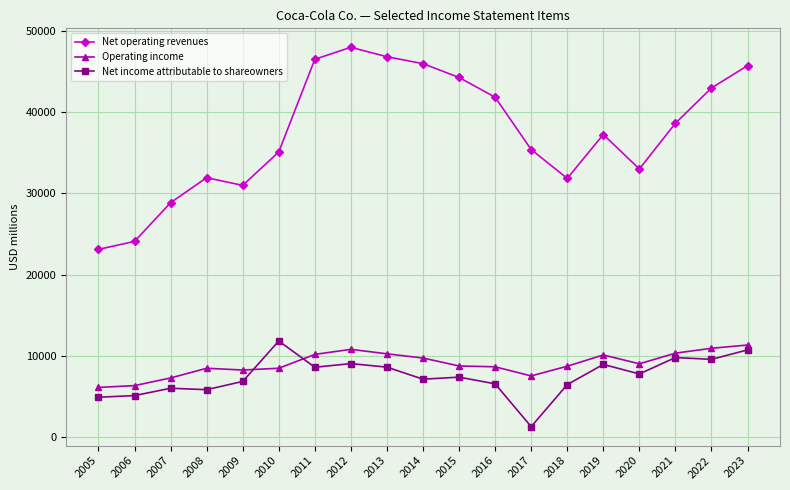

The Operating income series shows 8700 at 2018. True or false?

True